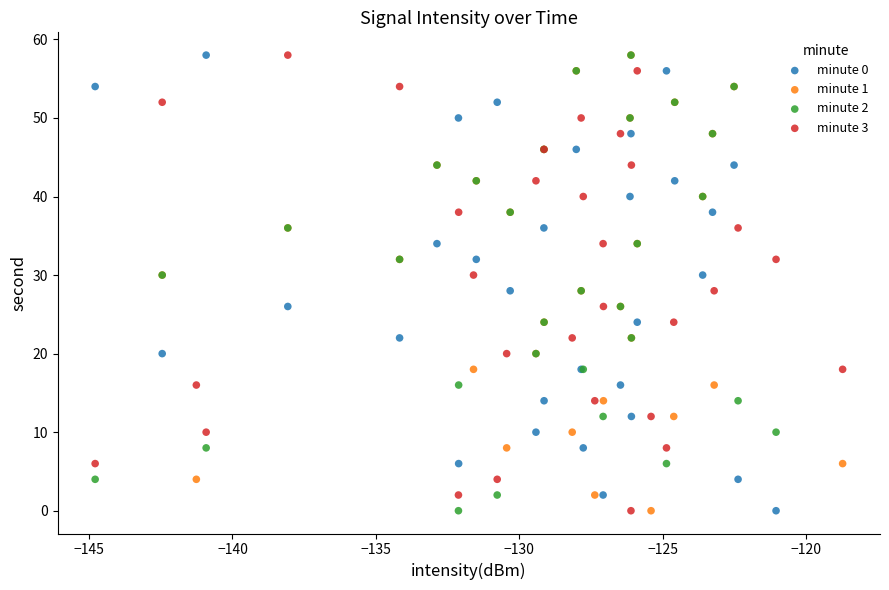

What are all the series names shown in the legend?

minute 0, minute 1, minute 2, minute 3